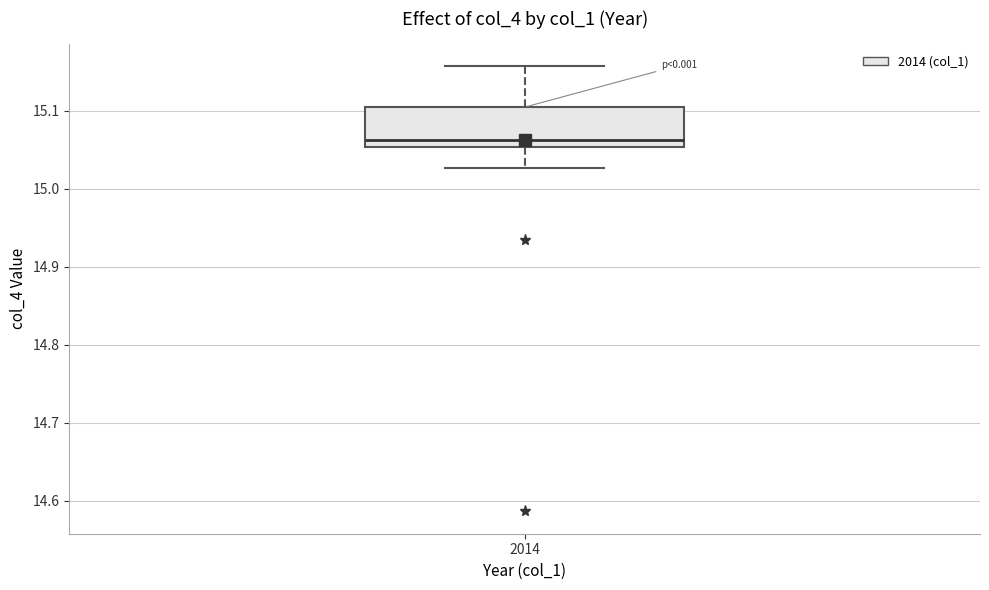

Where is the lower edge of the box at x = 2014 on the y-axis? The values are not printed on the chart, so give them approximately, as read against the axis.

15.05